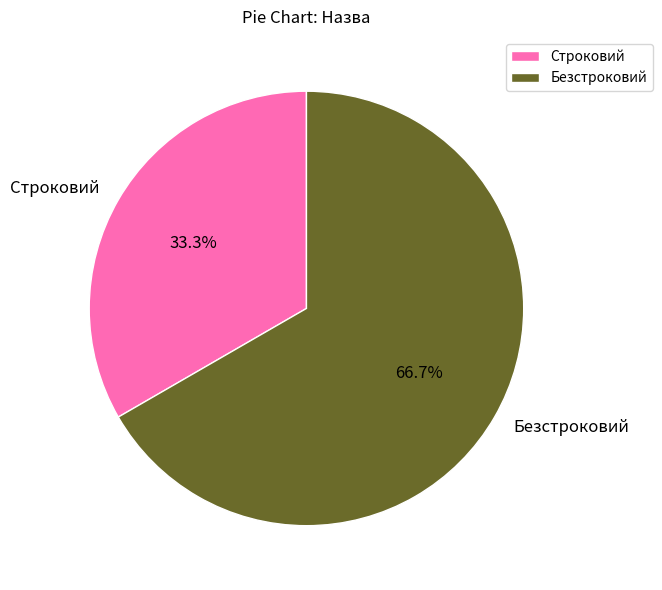

Which slice is the smallest?

Строковий